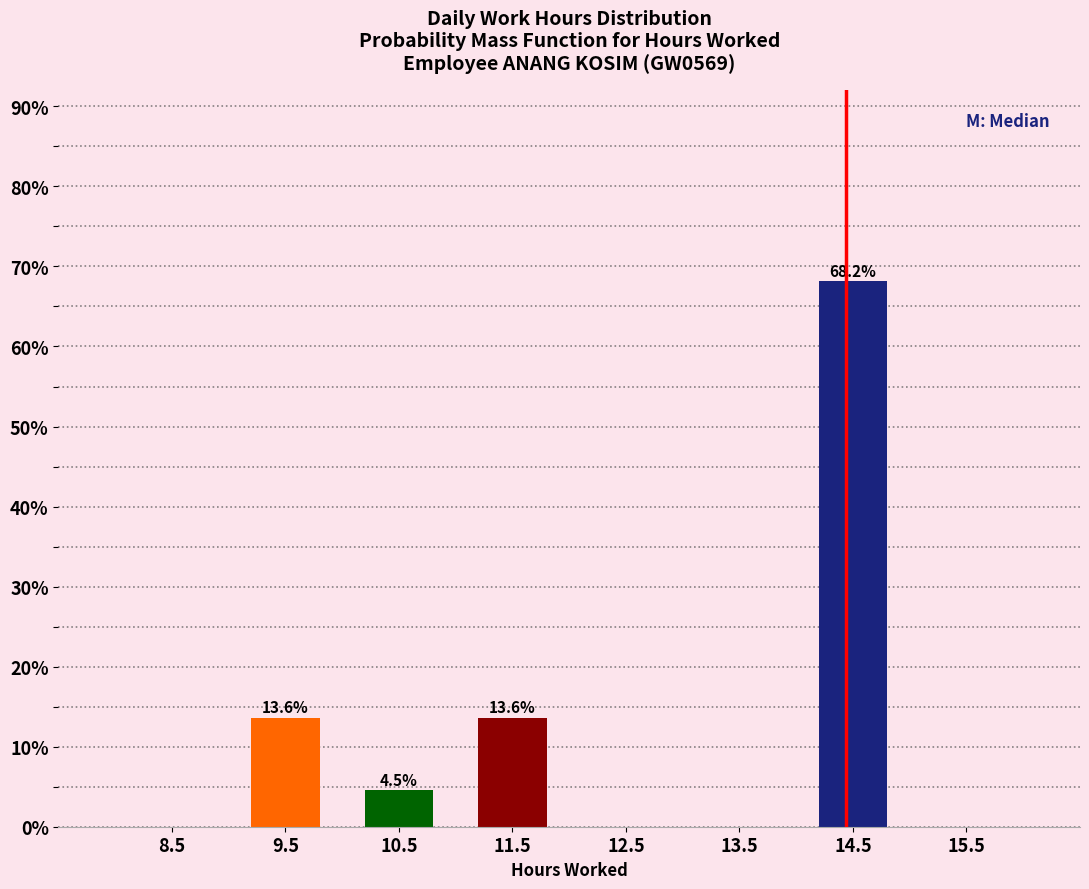

Which range on the x-axis has the tallest bar?

14 to 15